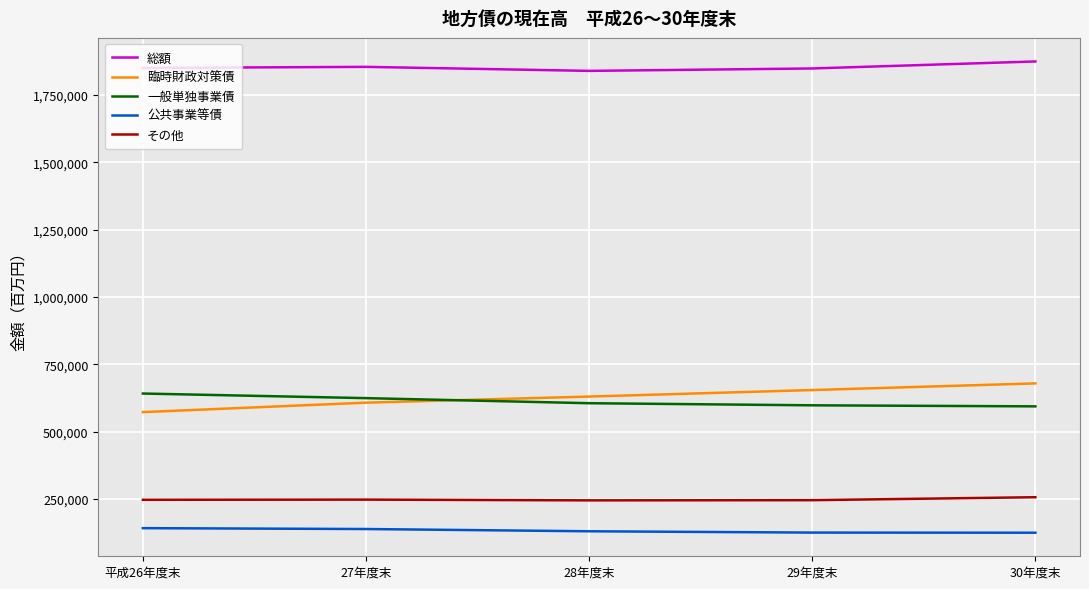

True or false: その他 and 総額 cross at least once.

False